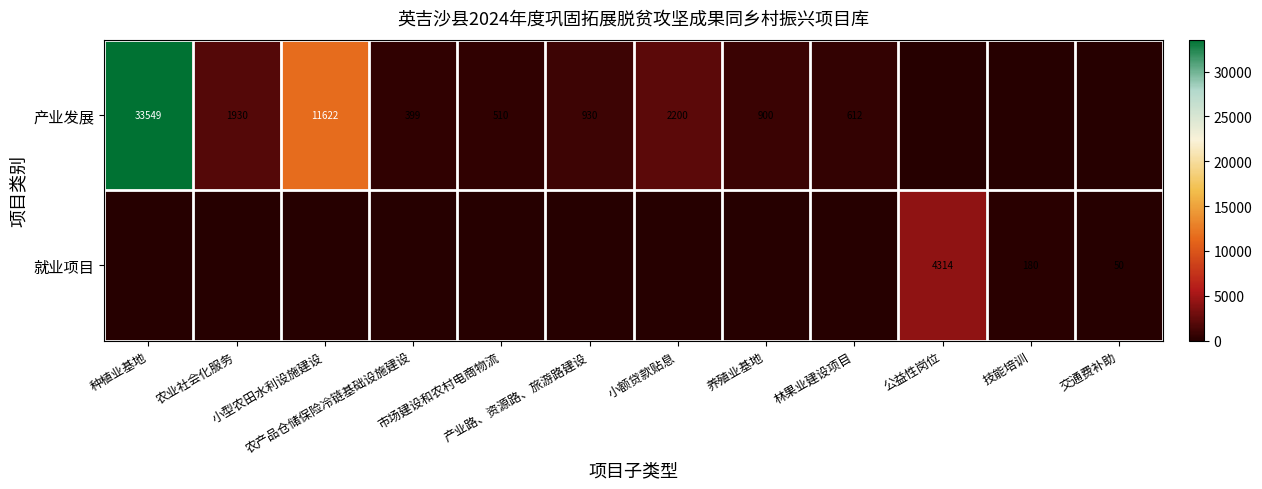

What is the total value across all series at 小额贷款贴息?

2200.0